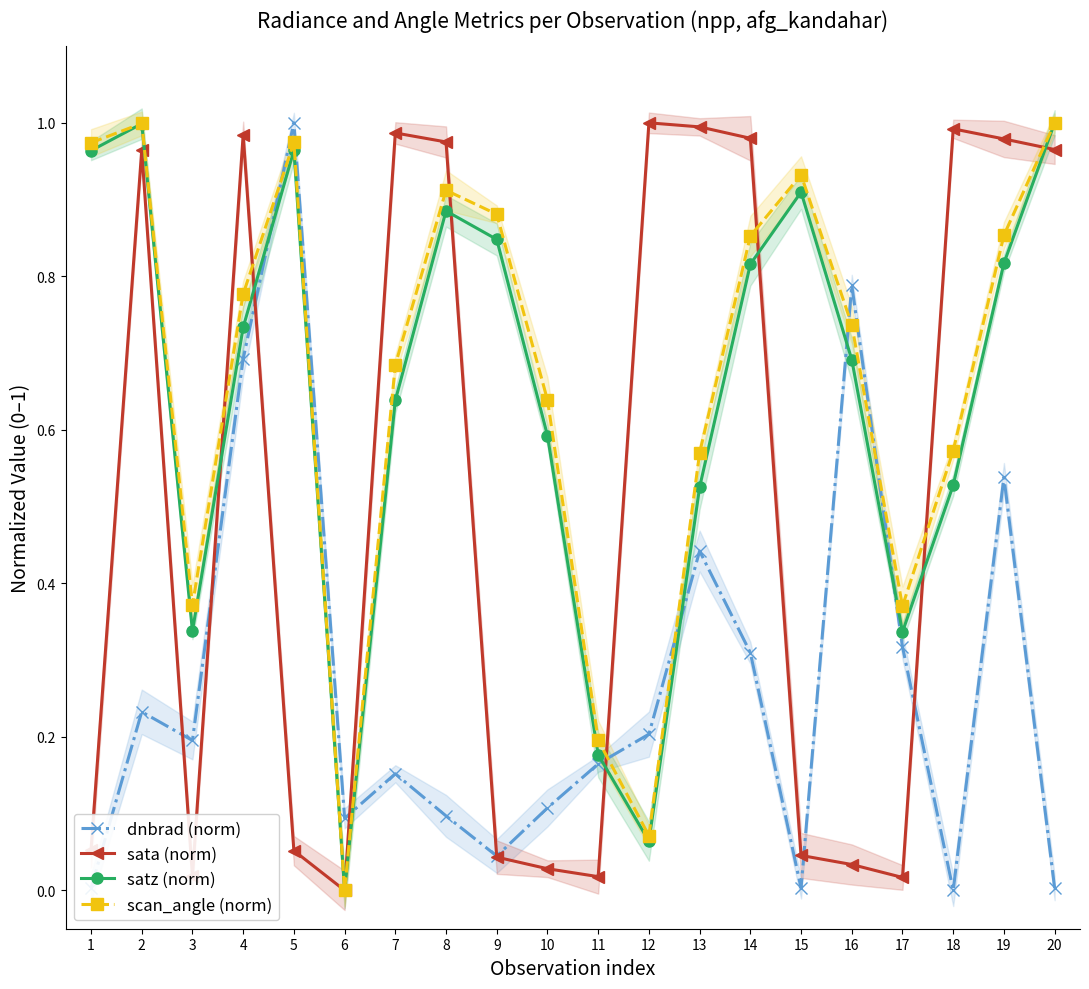

What is the total value across all series at 19?

3.2